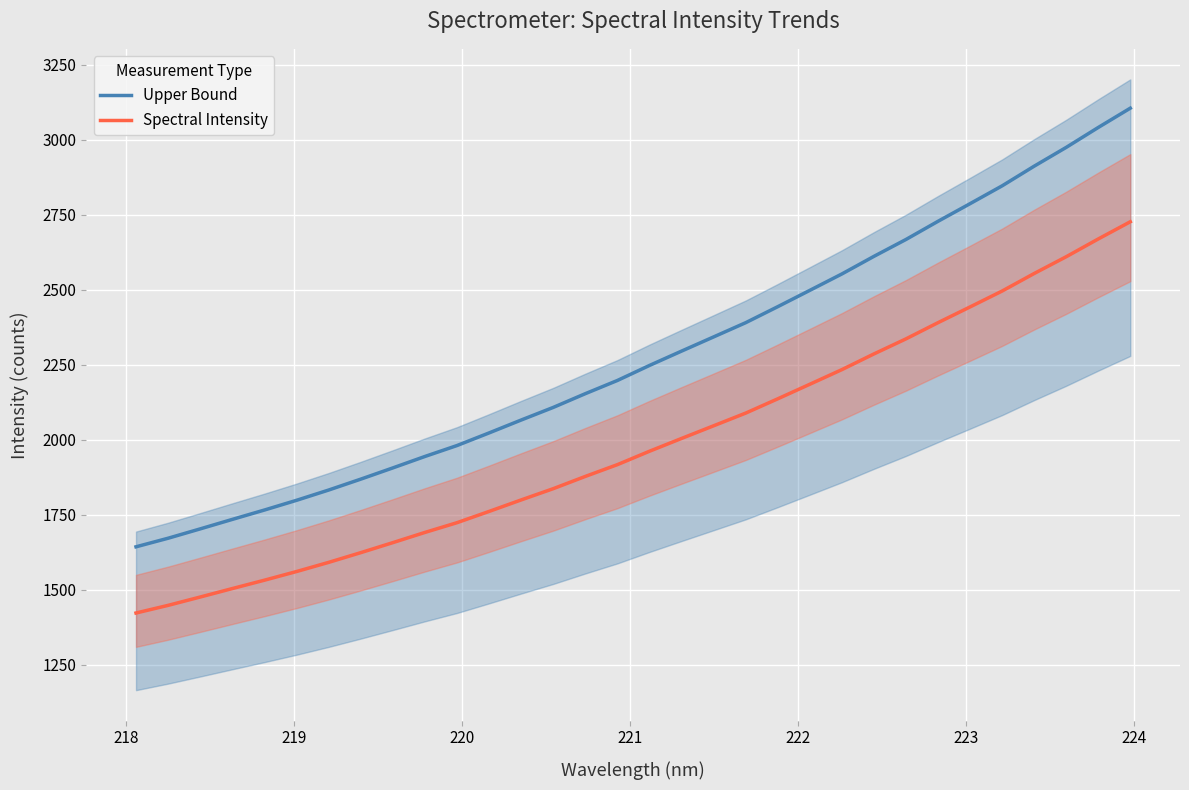

What is the minimum value for Upper Bound?

1642.9